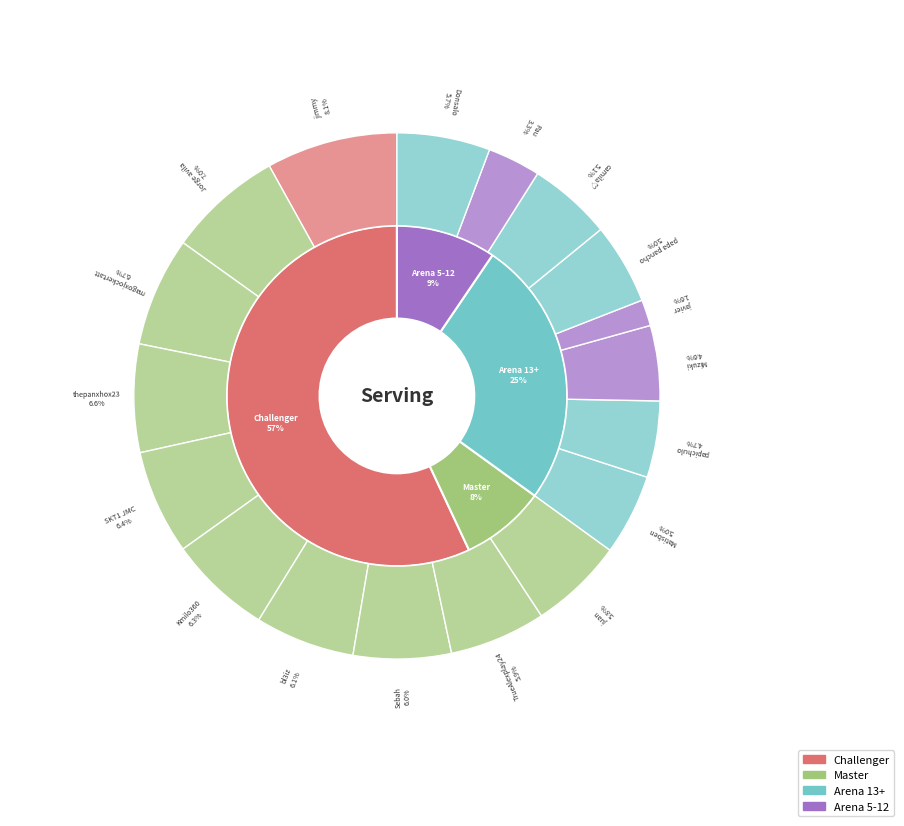

What percentage is the Jorge avila slice, to the nearest percent?

7%